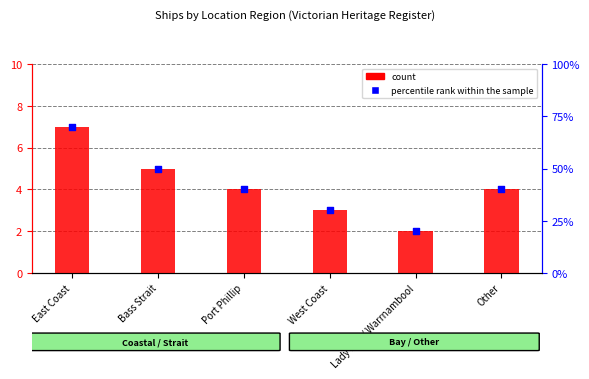

Which series has the largest total across all categories?

percentile rank within the sample